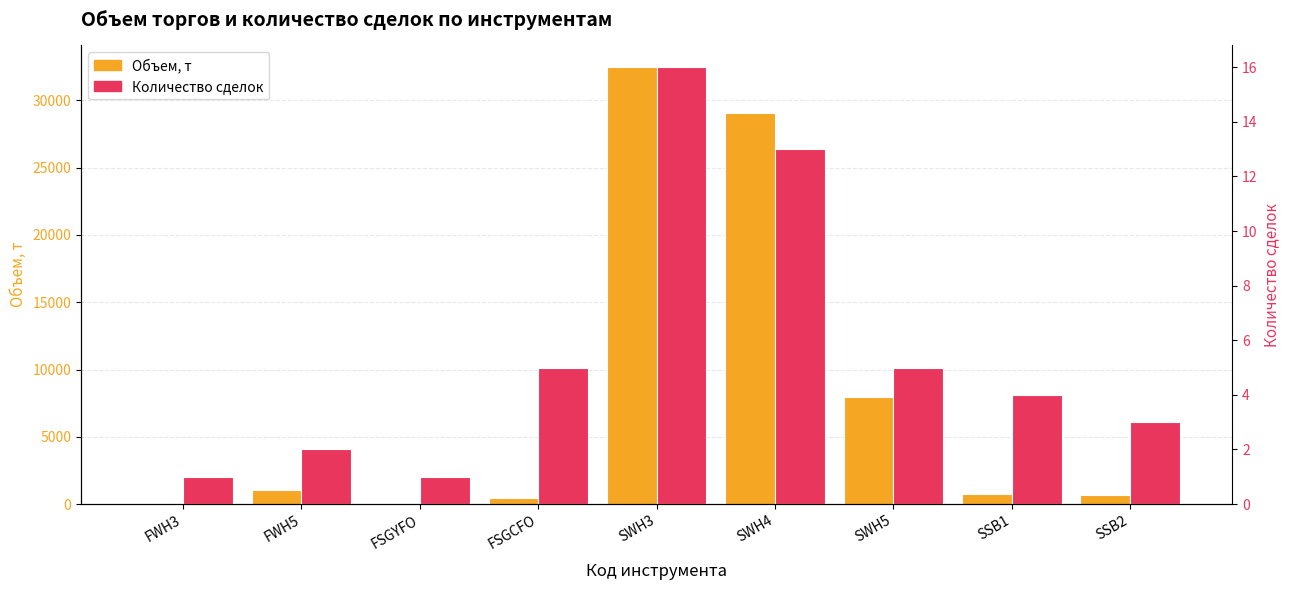

What is the label of the 6th bar from the left?

SWH4